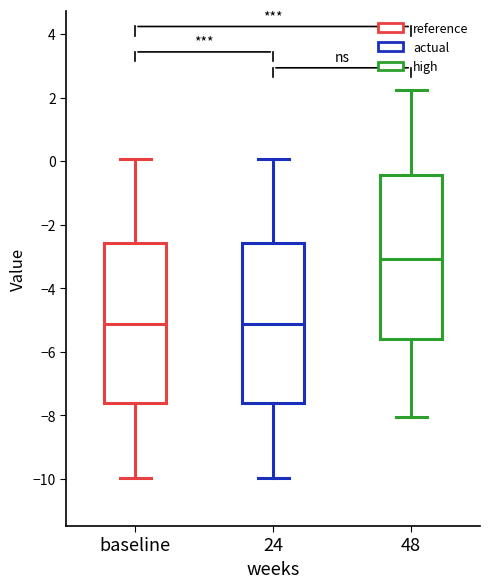

Where is the upper edge of the box for 24 on the y-axis? The values are not printed on the chart, so give them approximately, as read against the axis.

-2.6